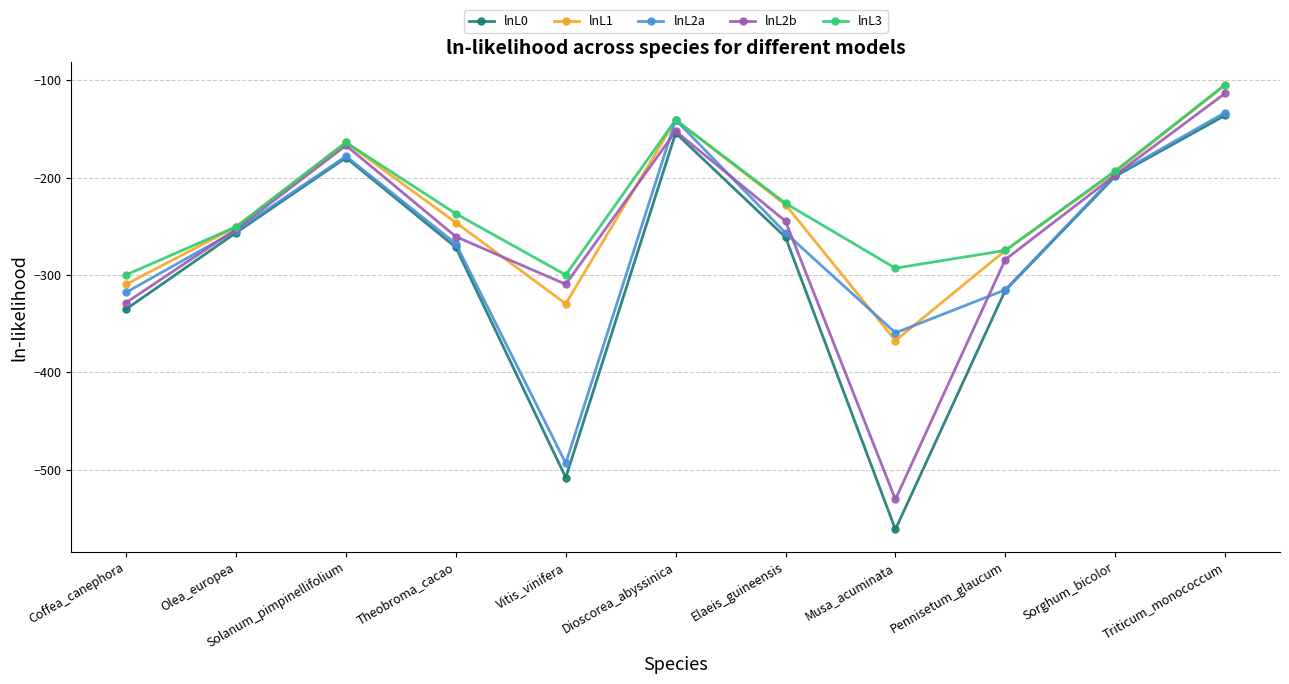

What is the spread (max minus min) of values at Dioscorea_abyssinica?

13.5